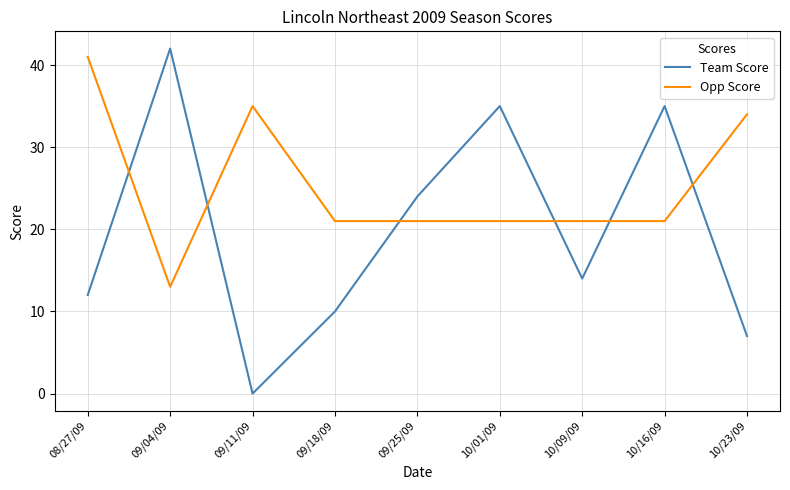

True or false: Opp Score has a value of 8 at 09/04/09.

False